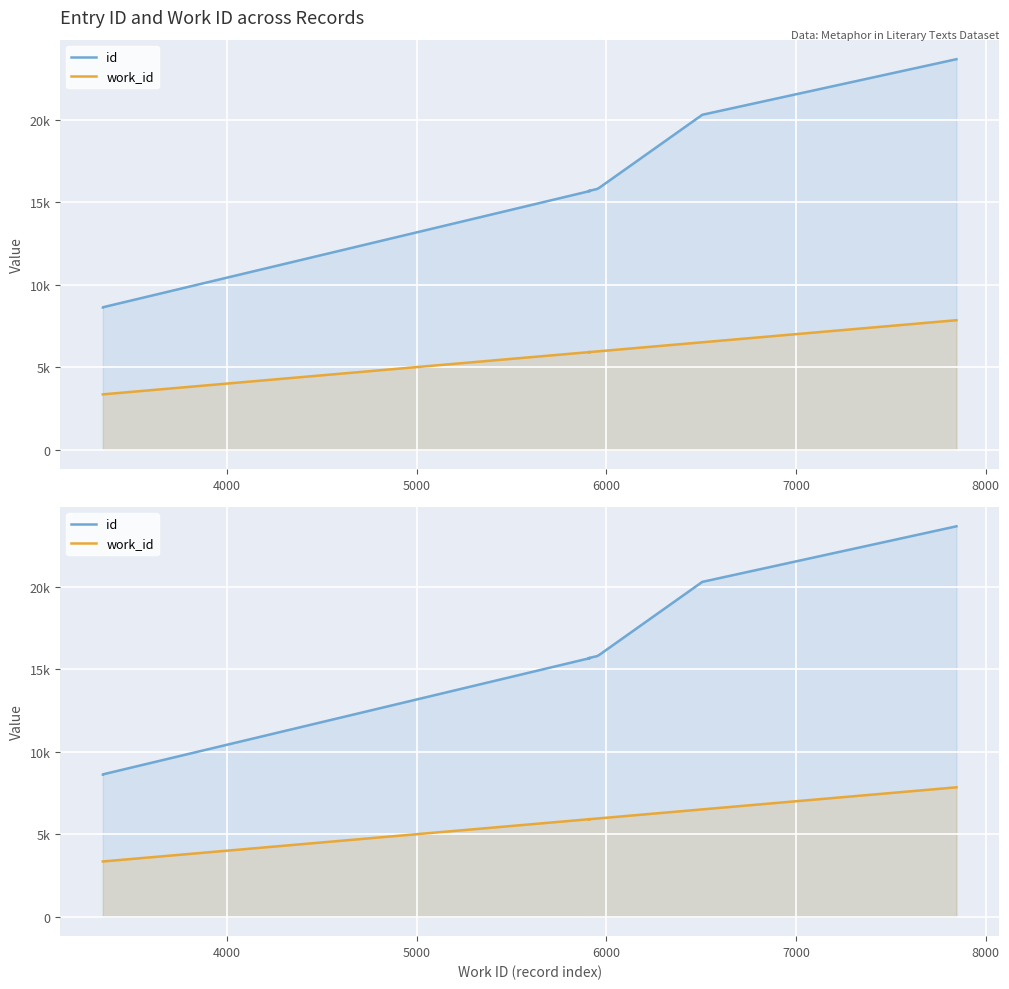

List the series in order of their peak value, lowest first.

work_id, id